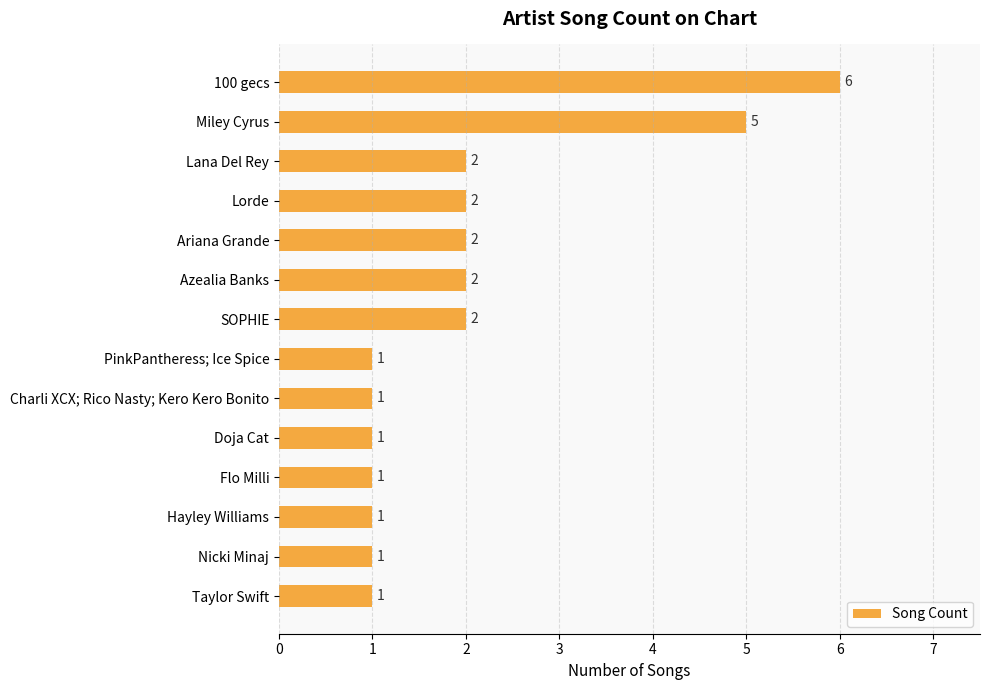

How many bars are there in total?

14